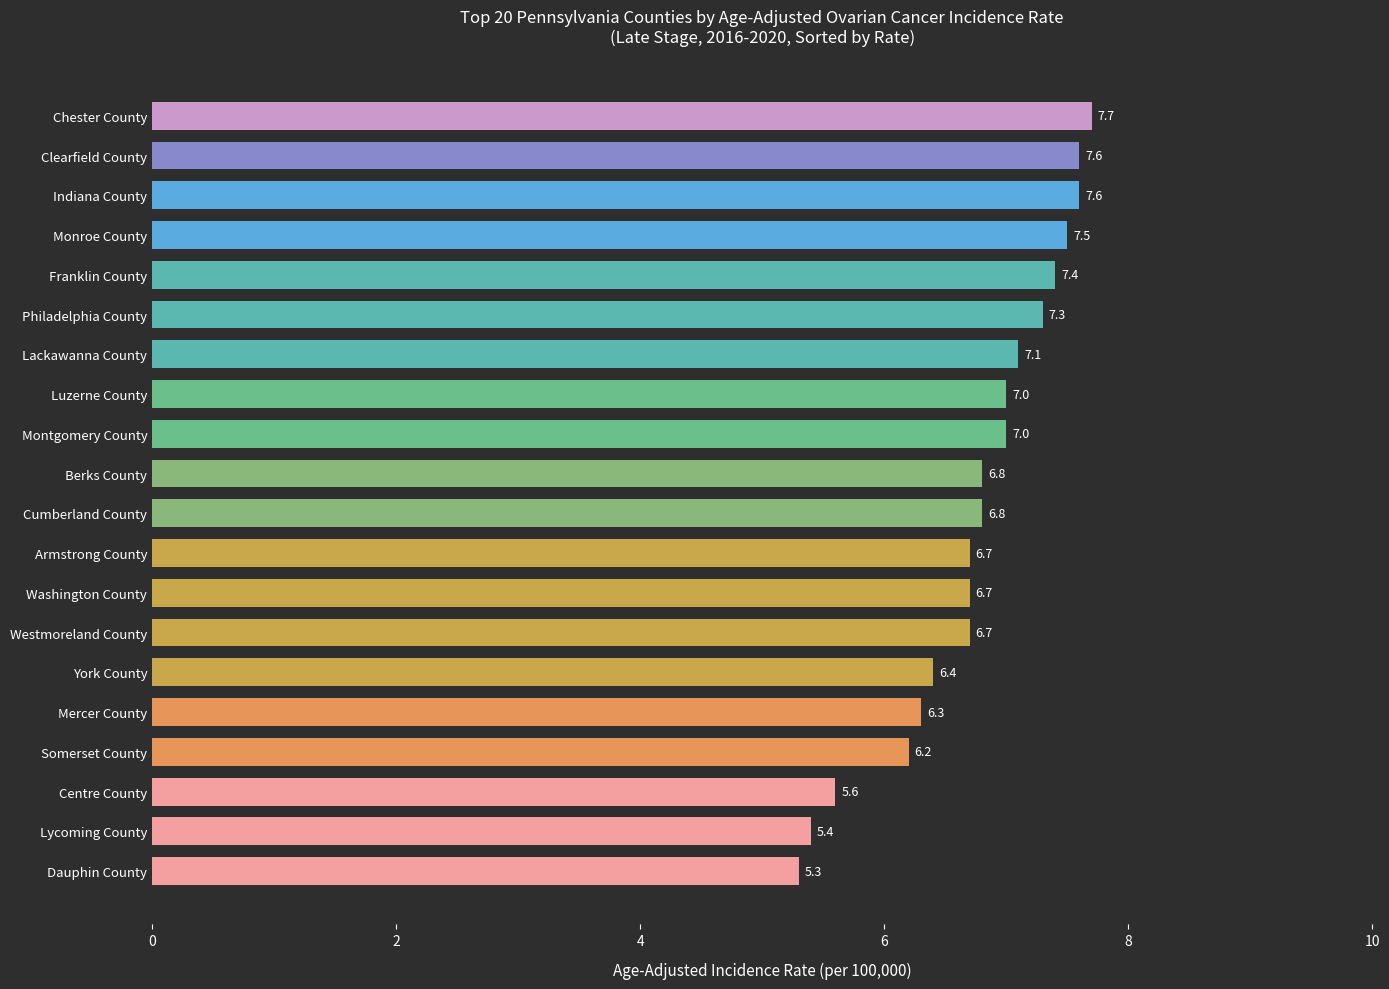

Is it true that the value at Luzerne County is 7.0?

True